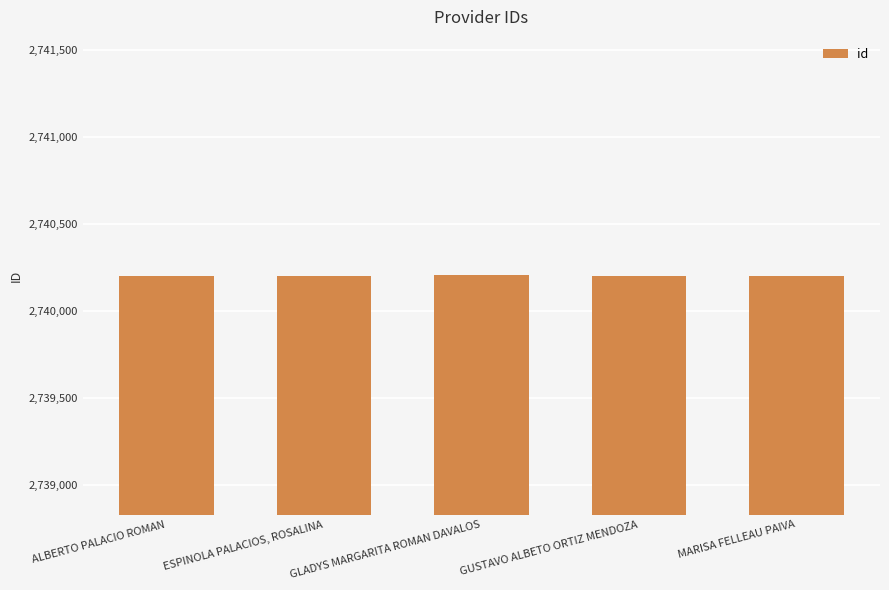

What is the approximate value at ALBERTO PALACIO ROMAN?

2740204